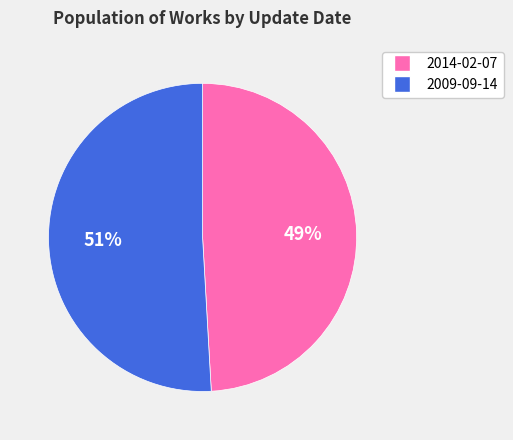

The 2009-09-14 slice represents 63% of the pie. True or false?

False